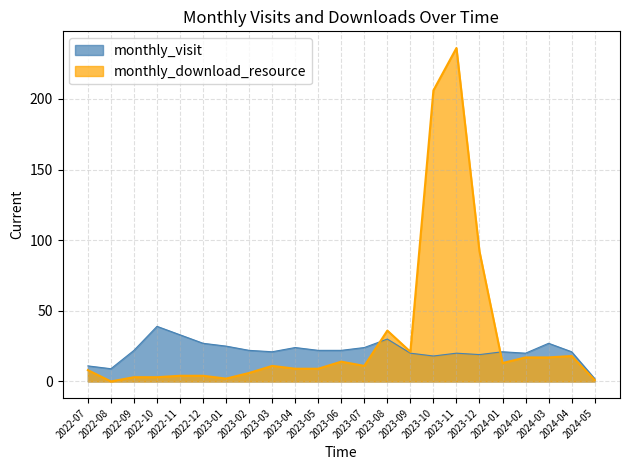

What is the label of the 8th point from the left?

2023-02